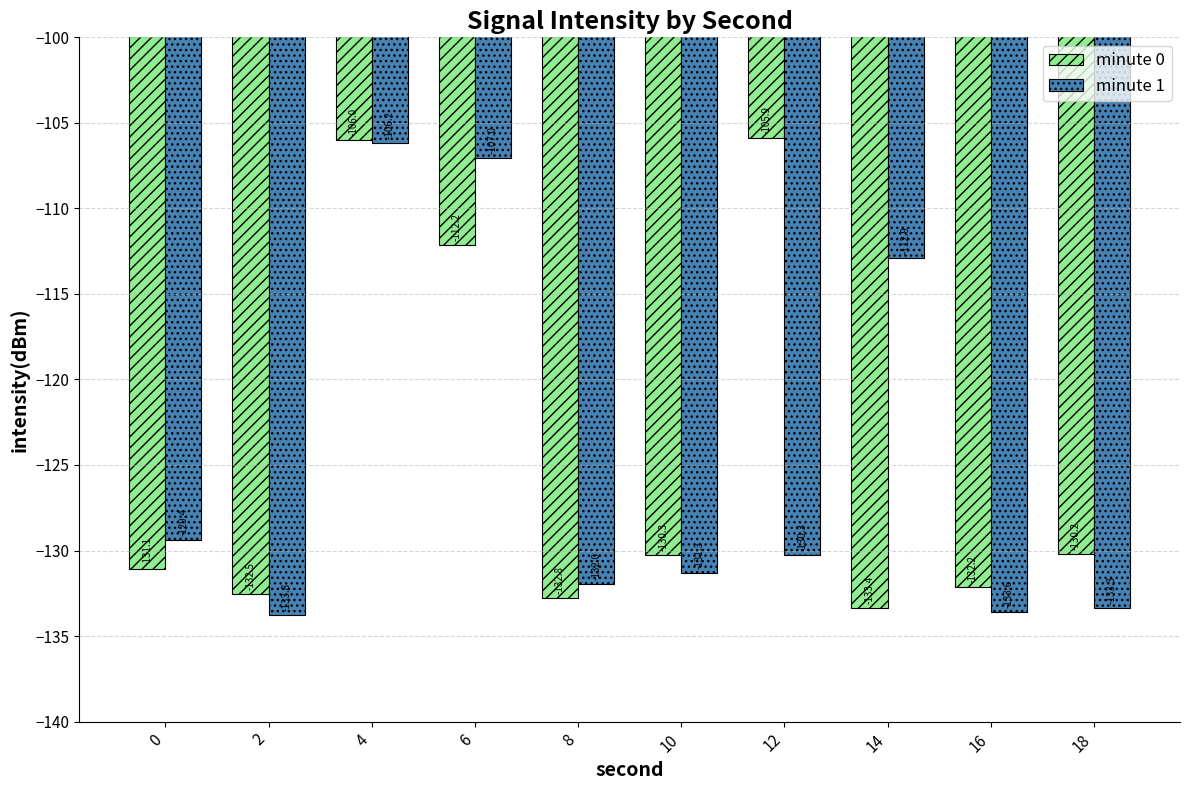

True or false: minute 0 has a value of -211.7 at 16.

False